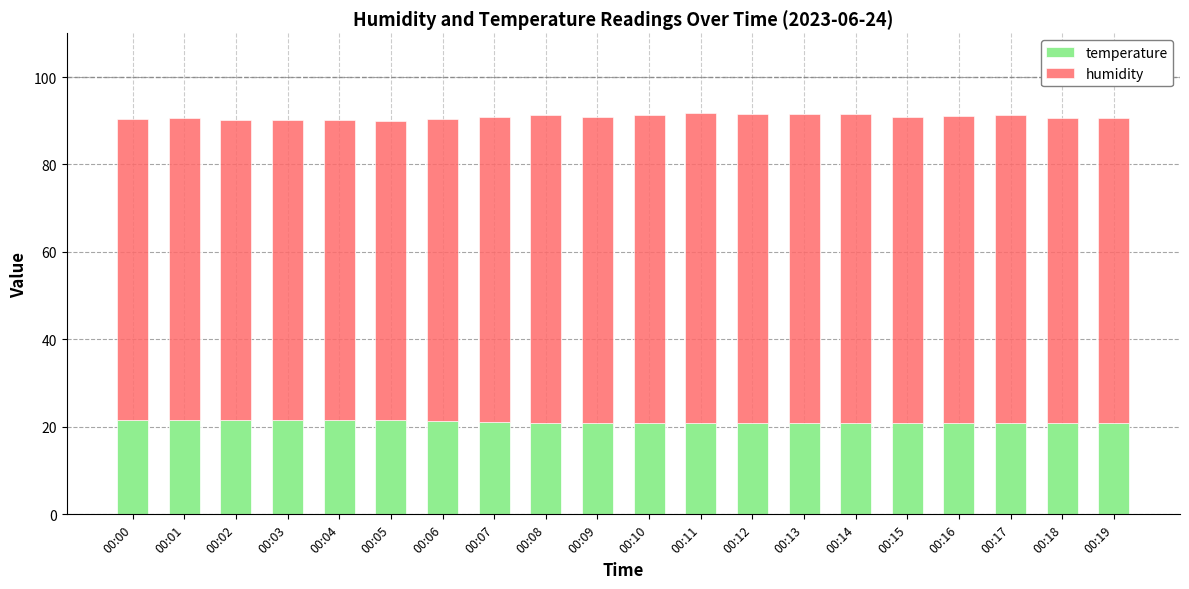

What is the lowest value of the temperature series?

20.9